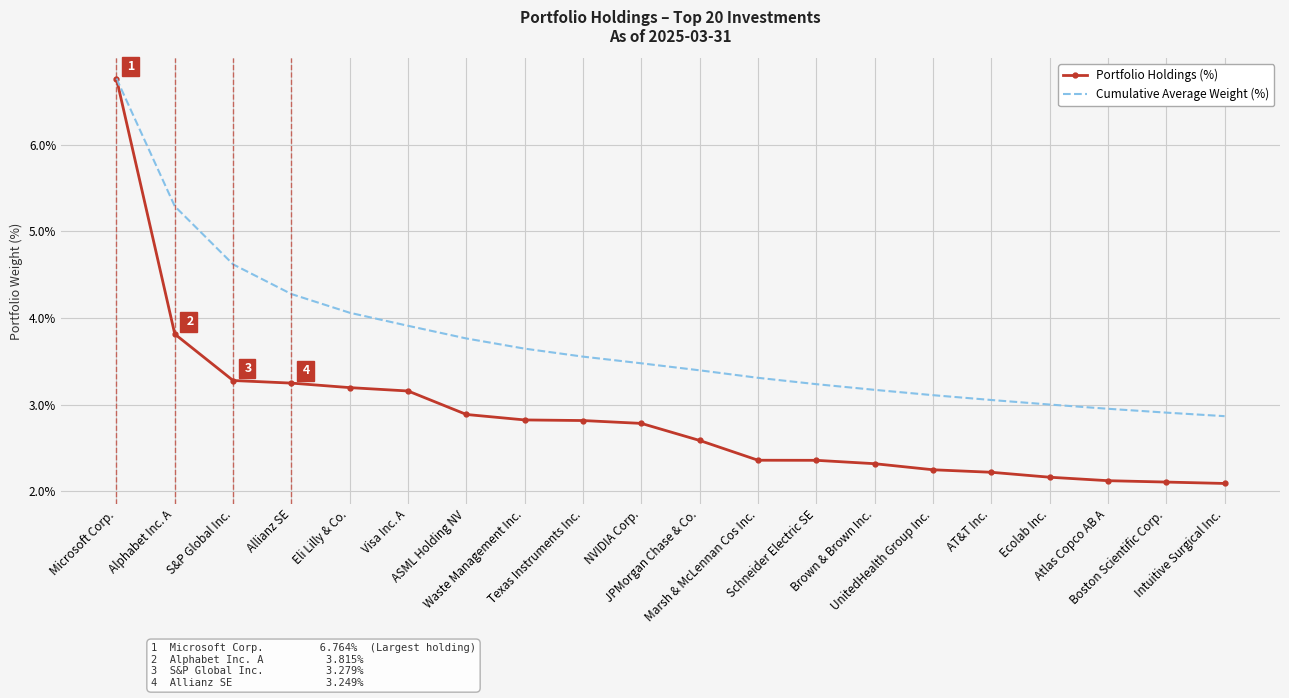

The value of Cumulative Average Weight (%) at Boston Scientific Corp. is 2.9. True or false?

True